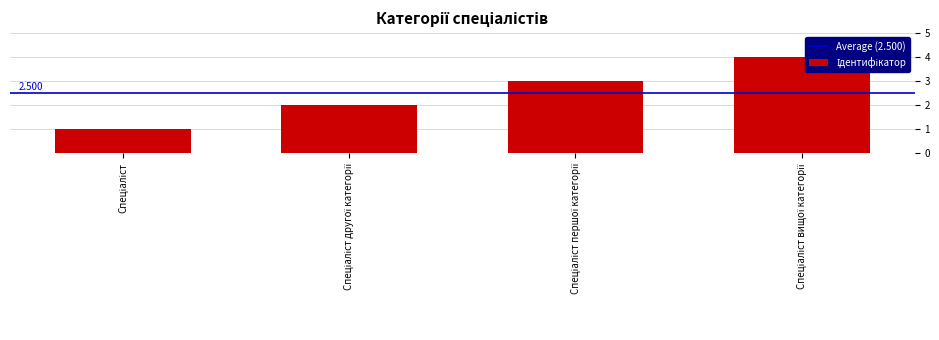

What is the average value?

2